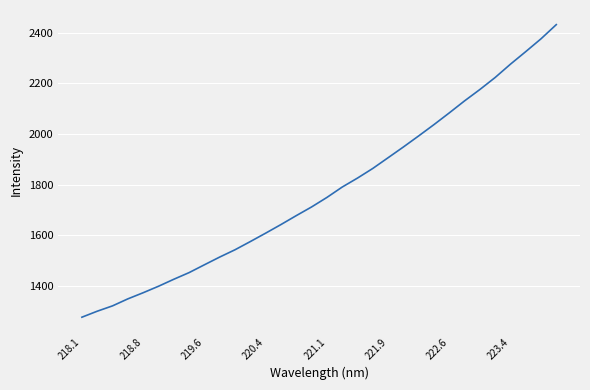

What is the difference between the maximum and minimum values?

1158.1